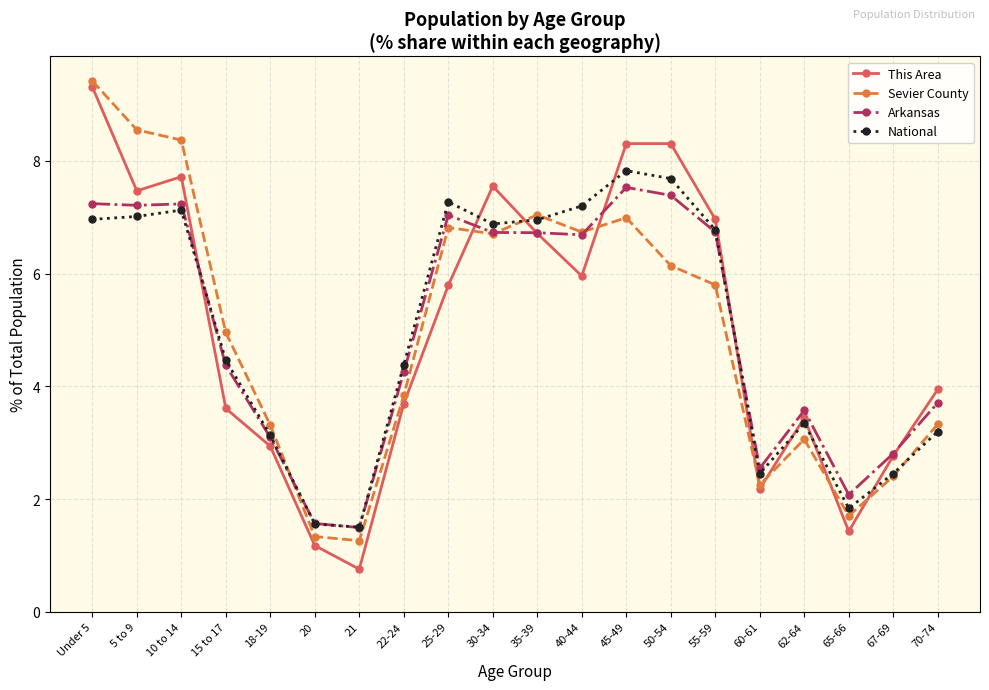

Which series has the largest range (max minus min)?

This Area